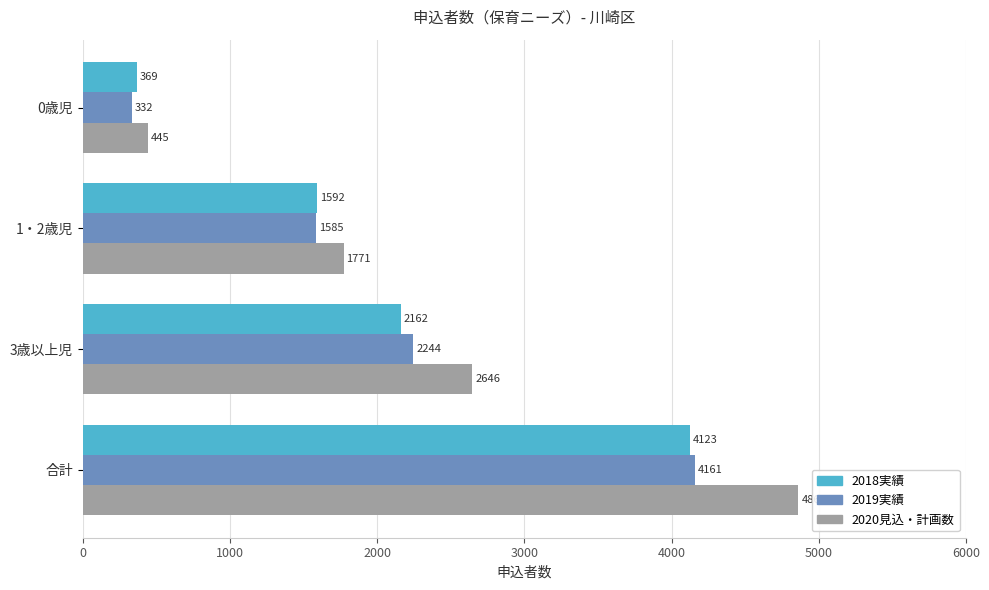

The 2018実績 series shows 651 at 0歳児. True or false?

False